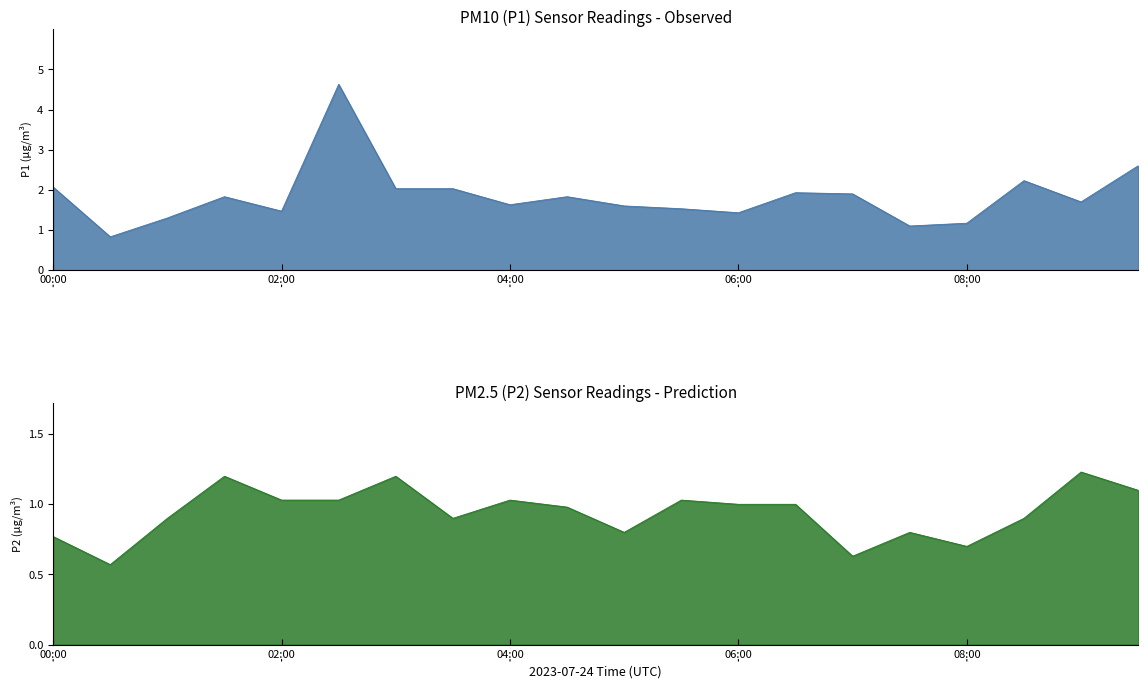

True or false: P1 and P2 cross at least once.

False